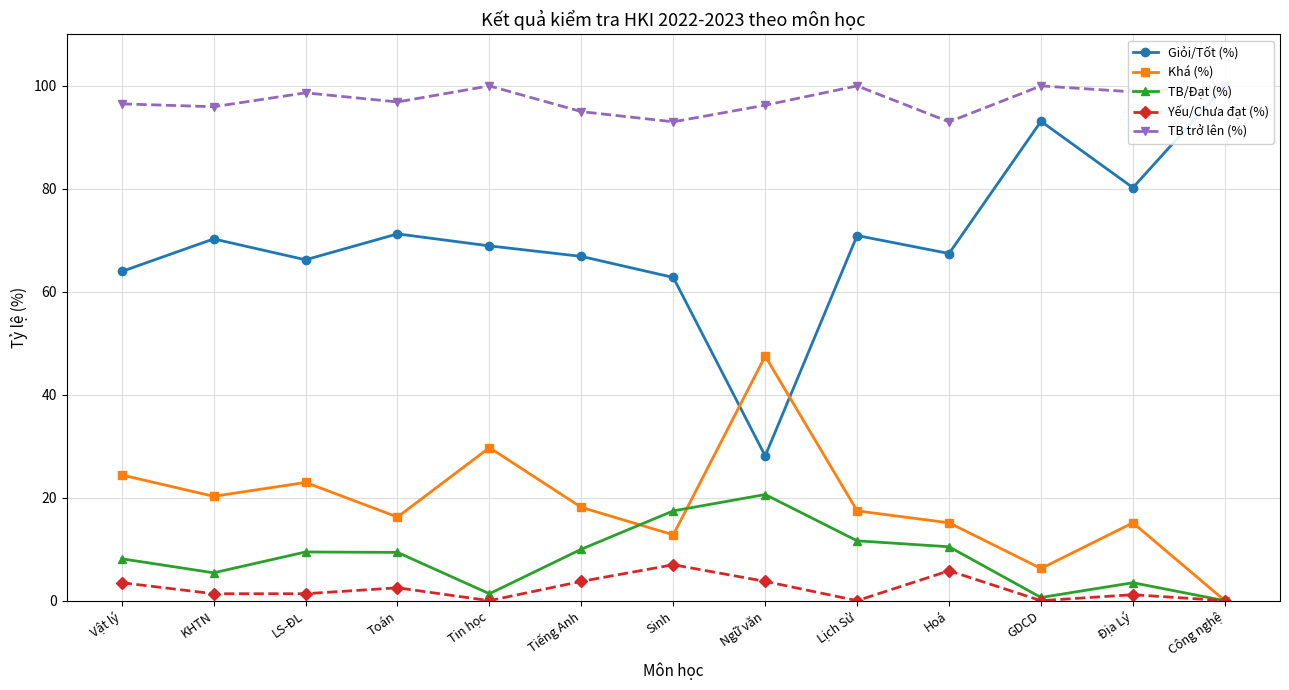

Reading left to right, transcribe all the data shown in this chart.

Giỏi/Tốt (%): Vật lý=64.0	KHTN=70.3	LS-ĐL=66.2	Toán=71.2	Tin học=68.9	Tiếng Anh=66.9	Sinh=62.8	Ngữ văn=28.1	Lịch Sử=70.9	Hoá=67.4	GDCD=93.1	Địa Lý=80.2	Công nghệ=100.0
Khá (%): Vật lý=24.4	KHTN=20.3	LS-ĐL=23.0	Toán=16.2	Tin học=29.7	Tiếng Anh=18.1	Sinh=12.8	Ngữ văn=47.5	Lịch Sử=17.4	Hoá=15.1	GDCD=6.2	Địa Lý=15.1	Công nghệ=0.0
TB/Đạt (%): Vật lý=8.1	KHTN=5.4	LS-ĐL=9.5	Toán=9.4	Tin học=1.4	Tiếng Anh=10.0	Sinh=17.4	Ngữ văn=20.6	Lịch Sử=11.6	Hoá=10.5	GDCD=0.6	Địa Lý=3.5	Công nghệ=0.0
Yếu/Chưa đạt (%): Vật lý=3.5	KHTN=1.4	LS-ĐL=1.4	Toán=2.5	Tin học=0.0	Tiếng Anh=3.8	Sinh=7.0	Ngữ văn=3.8	Lịch Sử=0.0	Hoá=5.8	GDCD=0.0	Địa Lý=1.2	Công nghệ=0.0
TB trở lên (%): Vật lý=96.5	KHTN=96.0	LS-ĐL=98.7	Toán=96.9	Tin học=100.0	Tiếng Anh=95.0	Sinh=93.0	Ngữ văn=96.2	Lịch Sử=100.0	Hoá=93.0	GDCD=100.0	Địa Lý=98.8	Công nghệ=100.0